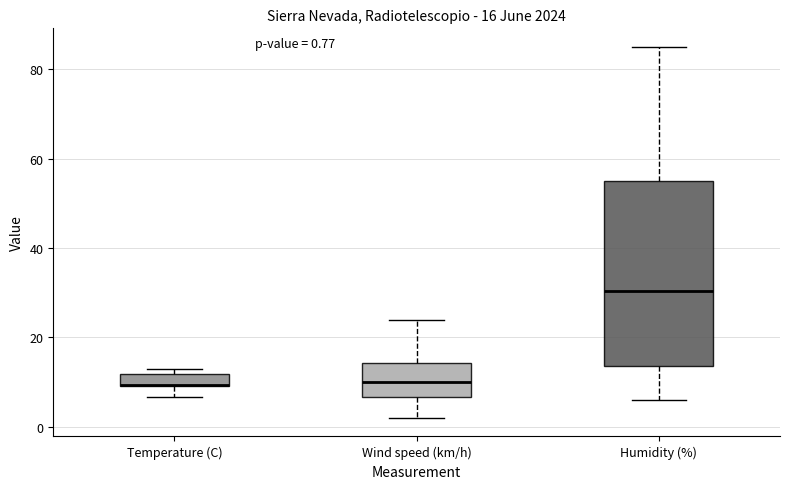

Comparing the boxes themselves (not the whiskers), which one is the tallest?

Humidity (%)